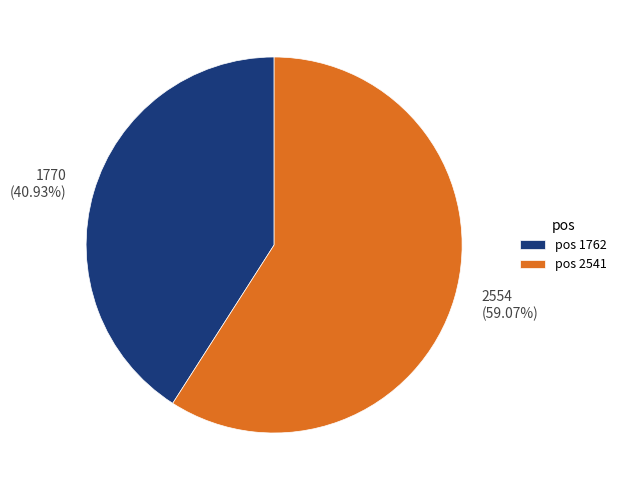

Which slice is the smallest?

1762